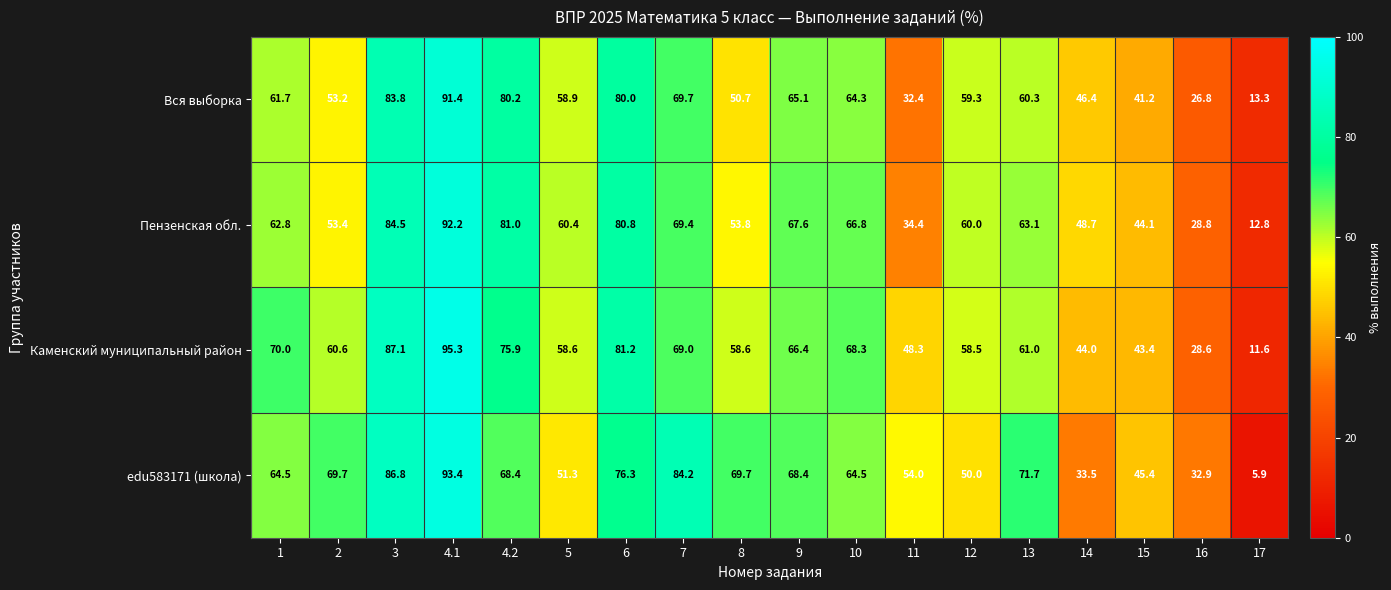

What is the approximate value of edu583171 (школа) at 6?

76.3